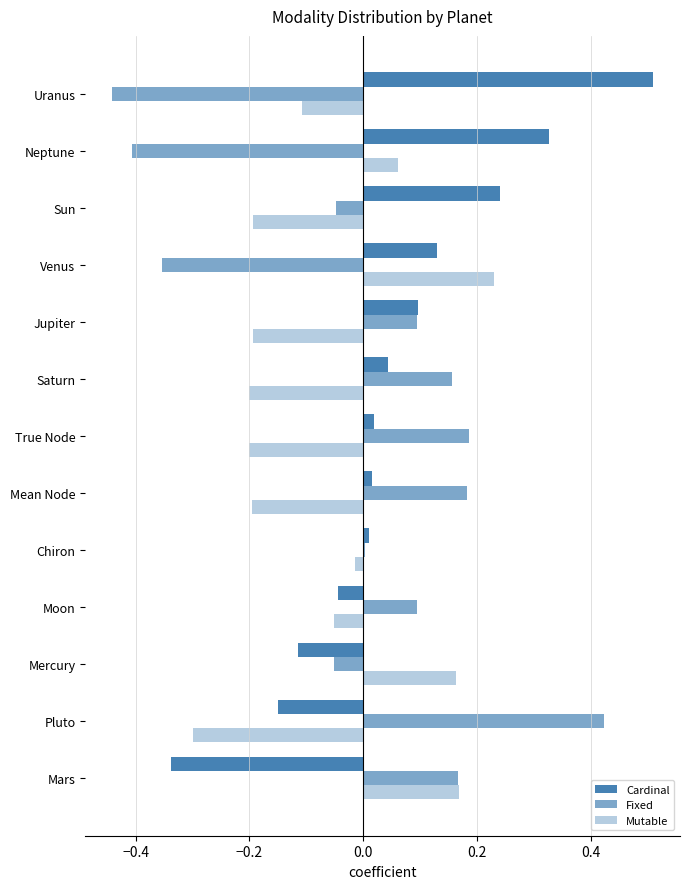

How many distinct data groups are displayed?

3